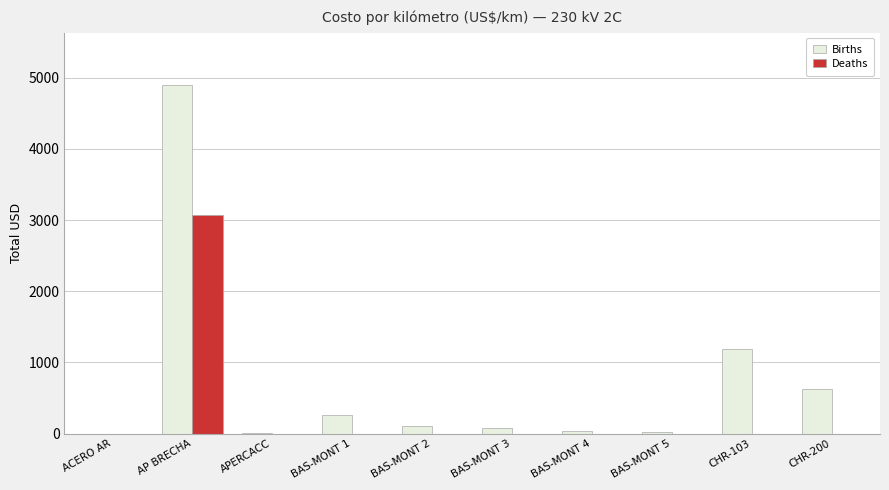

How many groups of bars are there?

10